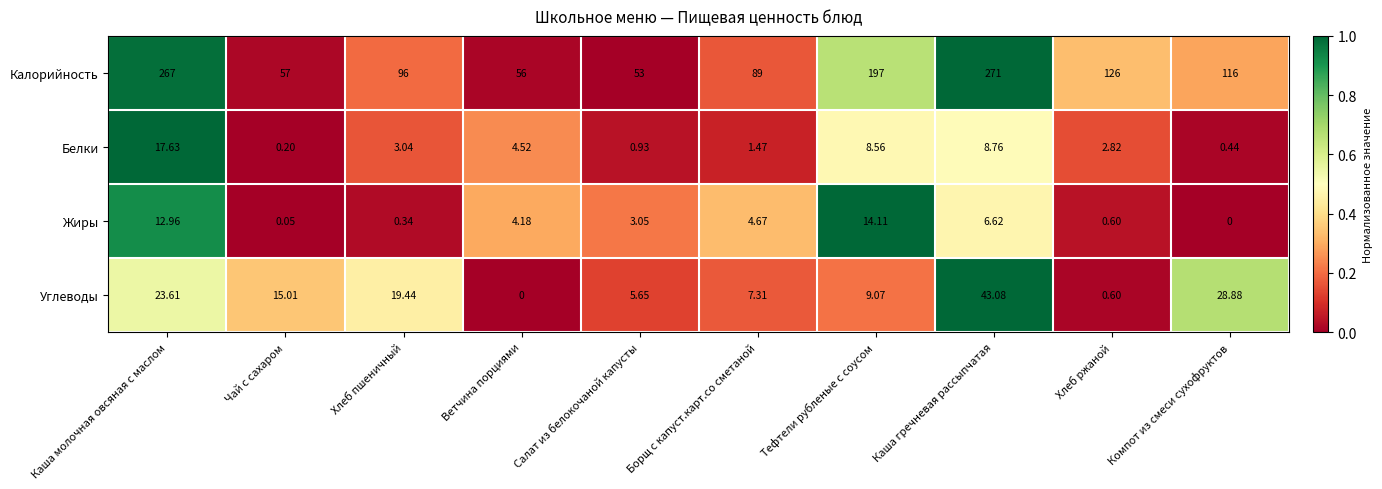

Where is Углеводы nearest to the value 21?

Хлеб пшеничный